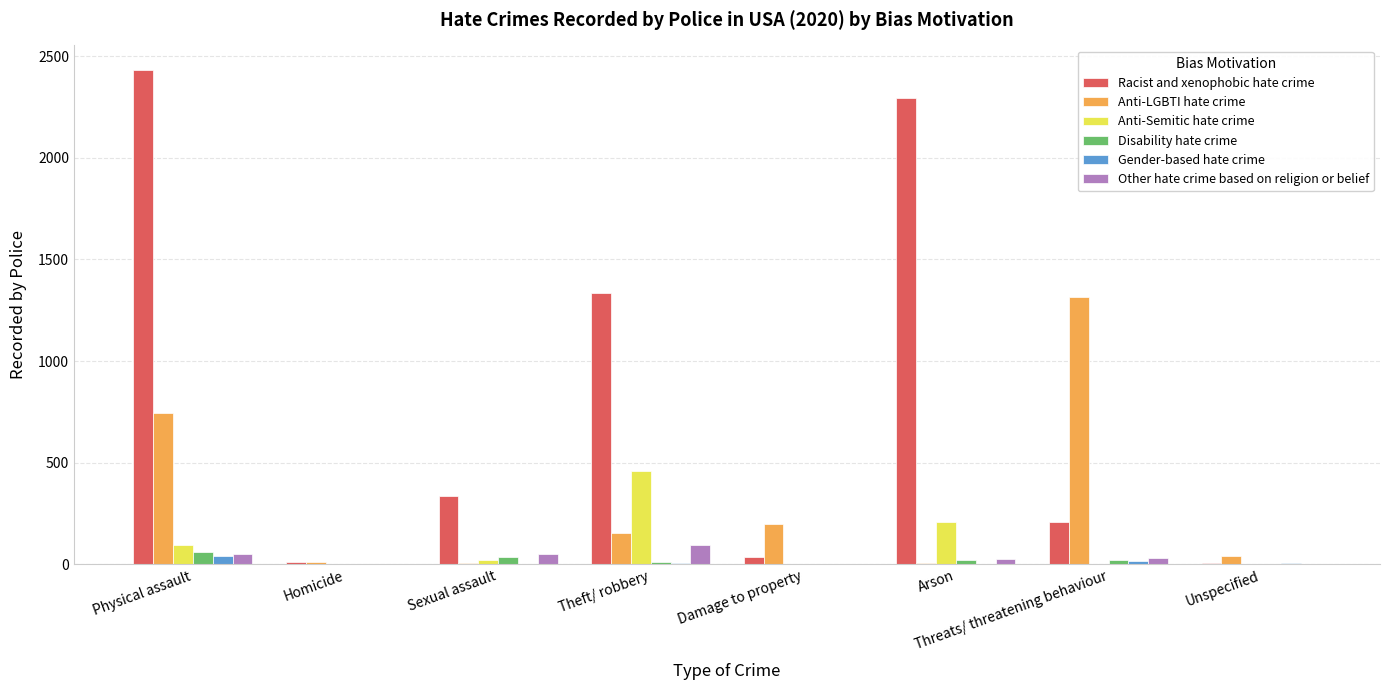

Is the value of Anti-Semitic hate crime at Threats/ threatening behaviour greater than the value of Other hate crime based on religion or belief at Theft/ robbery?

No